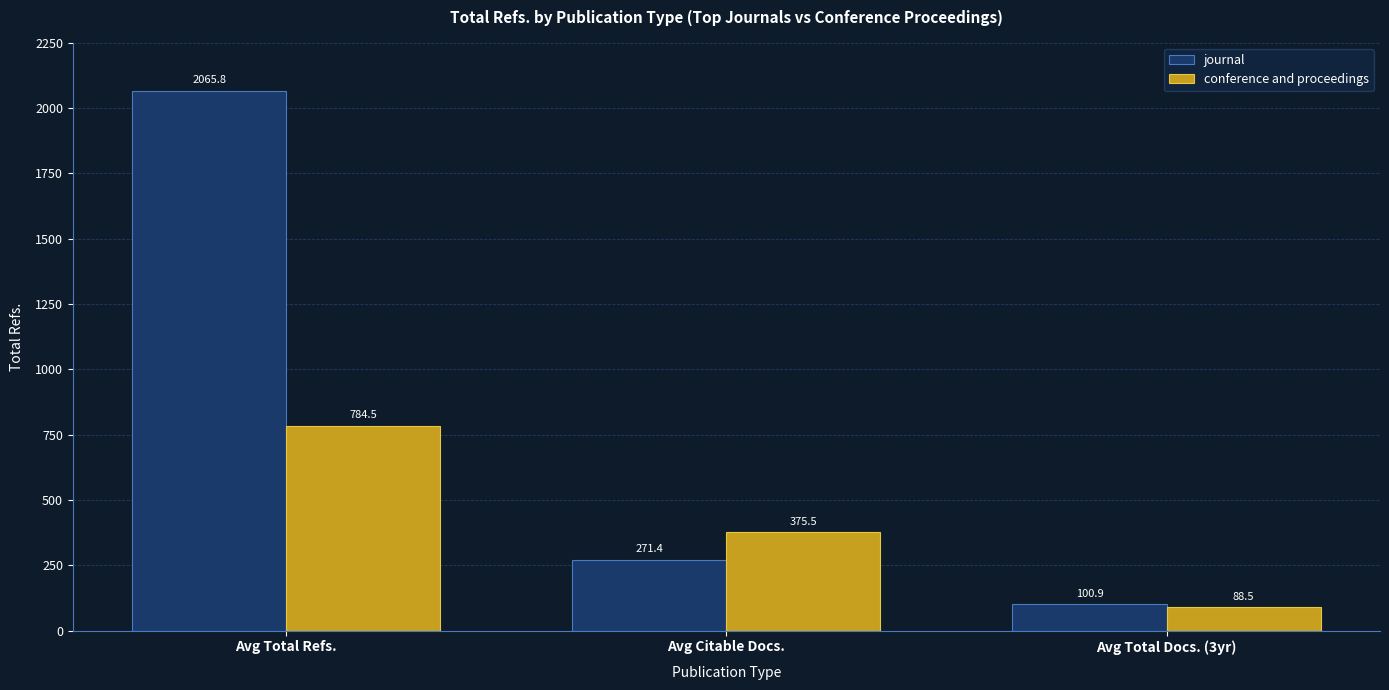

What is the highest value of the conference and proceedings series?

784.5